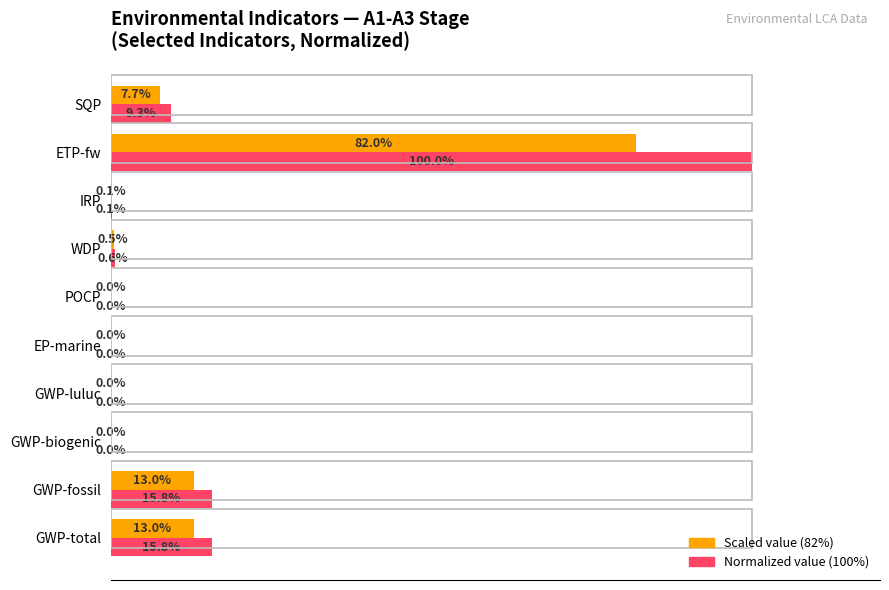

At which category is the sum across all series the highest?

ETP-fw